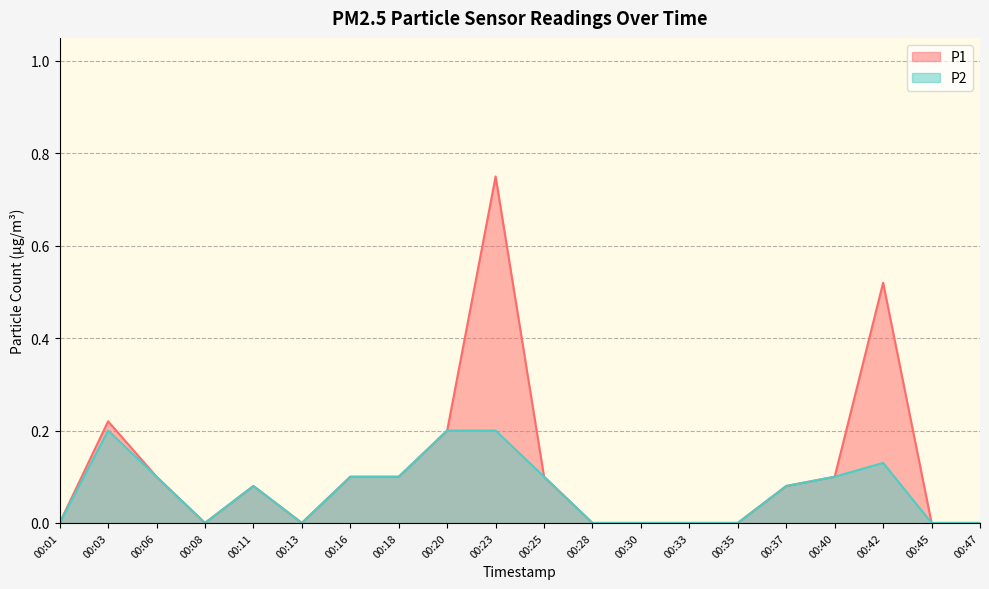

List the labels in order of P1 value, largest first.

00:23, 00:42, 00:03, 00:20, 00:06, 00:16, 00:18, 00:25, 00:40, 00:11, 00:37, 00:01, 00:08, 00:13, 00:28, 00:30, 00:33, 00:35, 00:45, 00:47